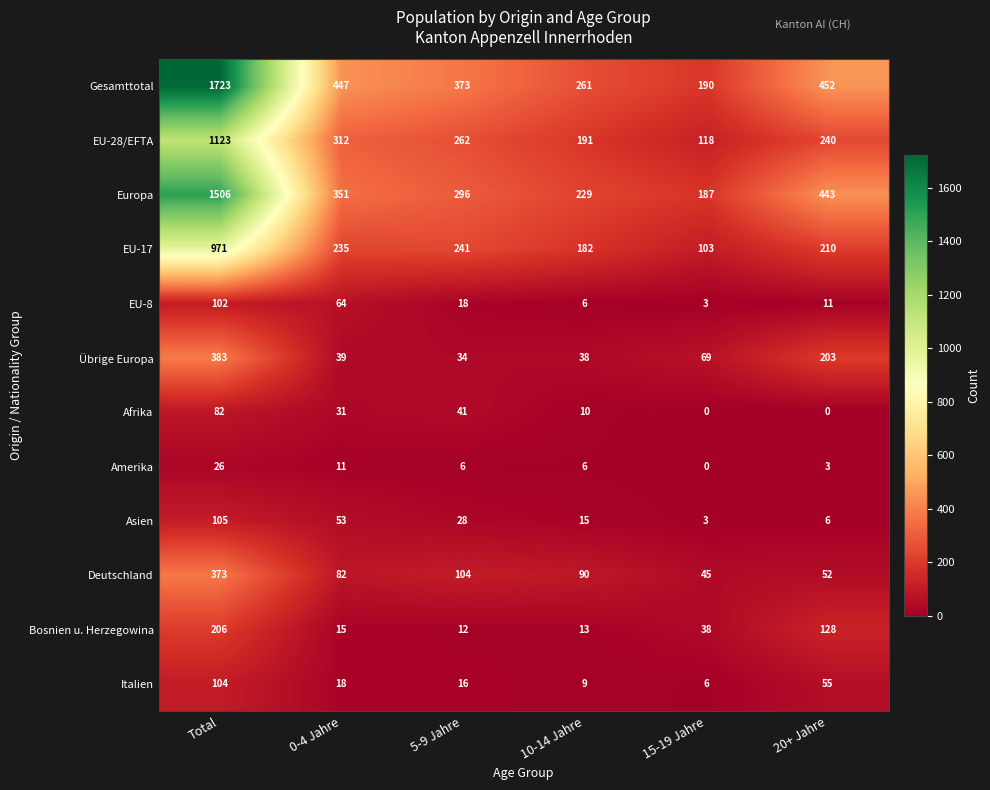

What is the difference between the maximum and minimum values in the Afrika series?

82